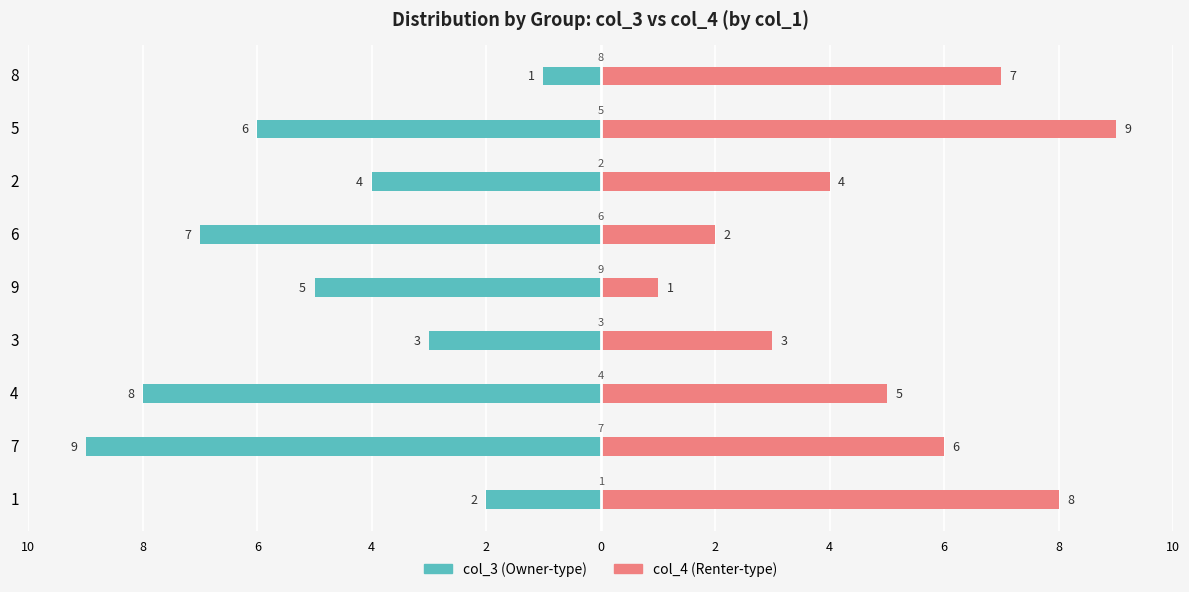

Between 3 and 9, which series saw the biggest shift?

col_3